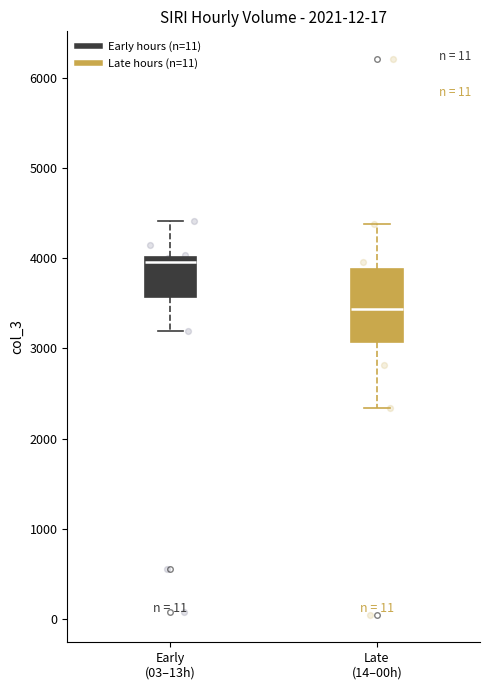

Reading left to right, read every box against the y-axis: the position of its median line, the range the box covers, and the ends of its whiskers. The values are not printed on the chart, so give them approximately, as read against the axis.

Early (03–13h): median 4000 (just below the box's upper edge), box 3600 to 4000, whiskers 3200 to 4400
Late (14–00h): median 3400, box 3100 to 3900, whiskers 2300 to 4400